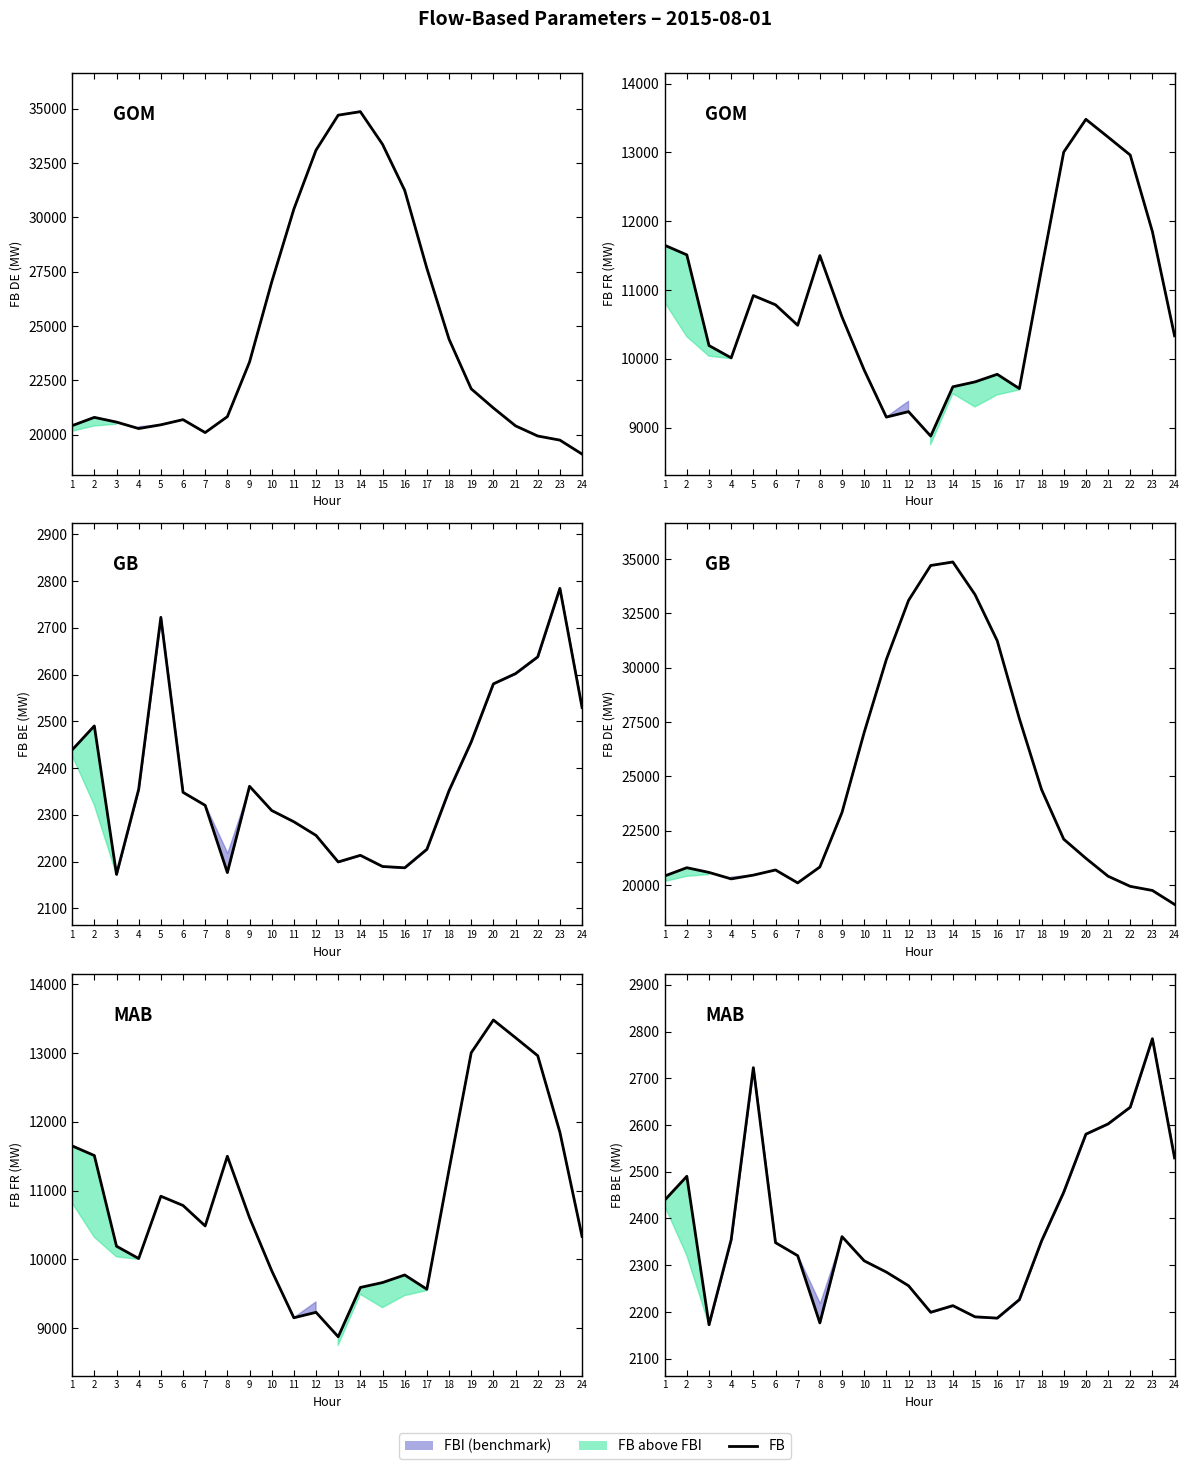

What is the change in value from 1 to 10?

-129.7